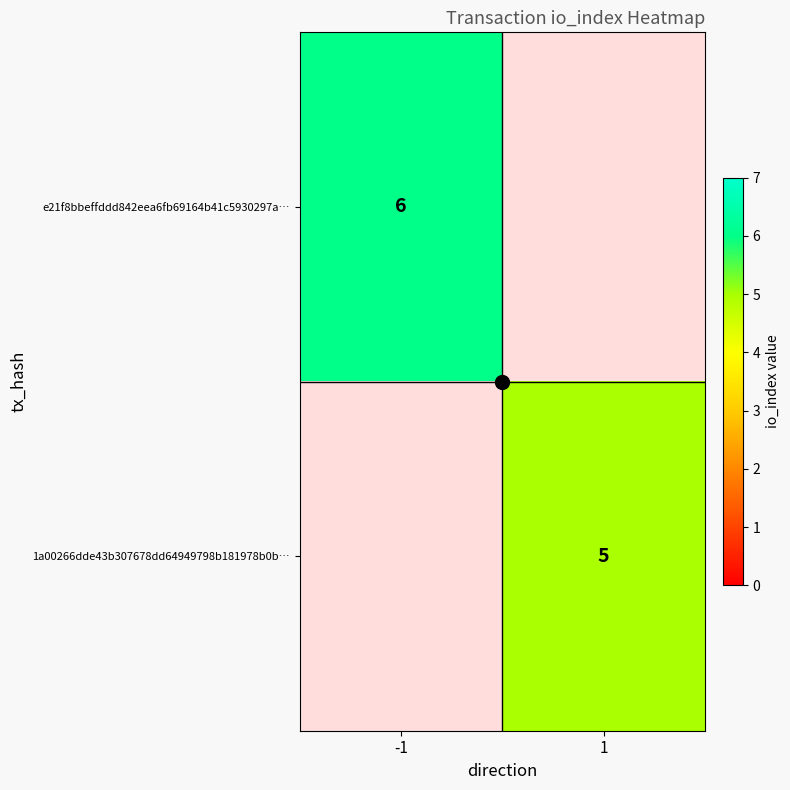

The value of 1a00266dde43b307678dd64949798b181978b0b… at 1 is 5. True or false?

True